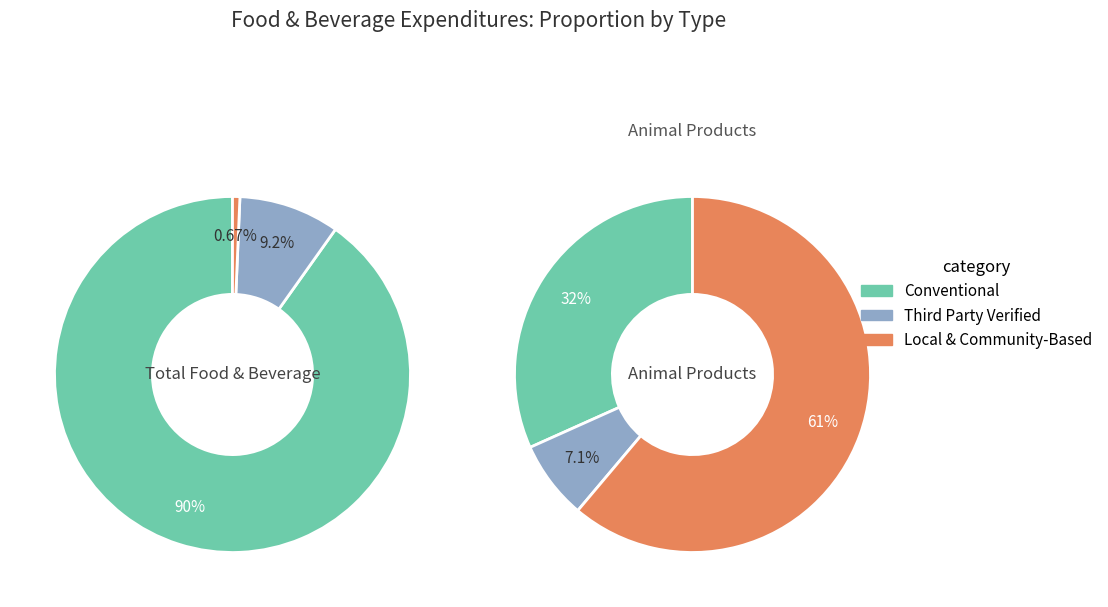

Which slice represents more than half of the pie?

Conventional